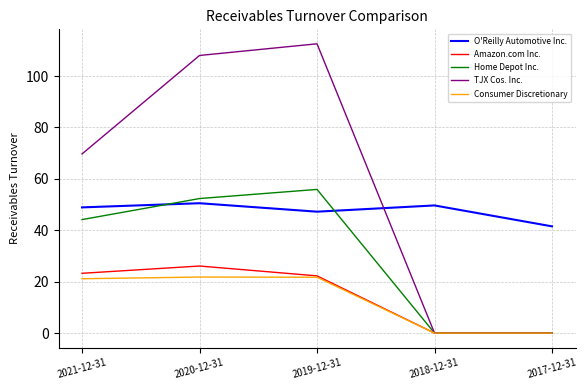

True or false: O'Reilly Automotive Inc. and Amazon.com Inc. intersect in this chart.

False